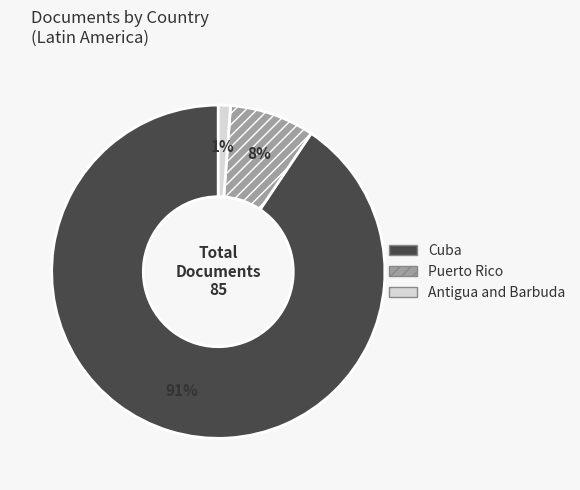

Between Cuba and Puerto Rico, which is larger?

Cuba